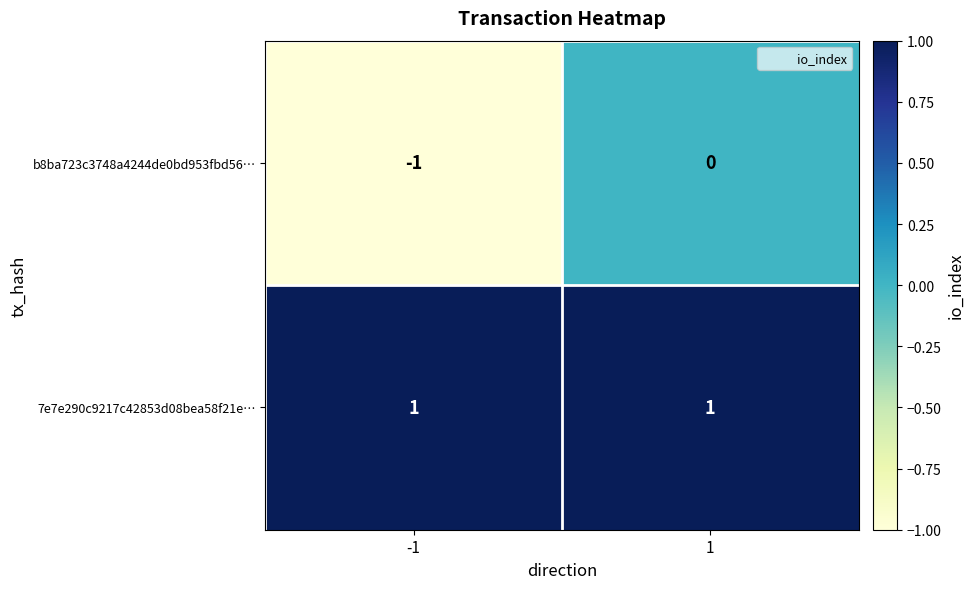

Reading left to right, extract all data points from this chart.

b8ba723c3748a4244de0bd953fbd56…: -1	0
7e7e290c9217c42853d08bea58f21e…: 1	1